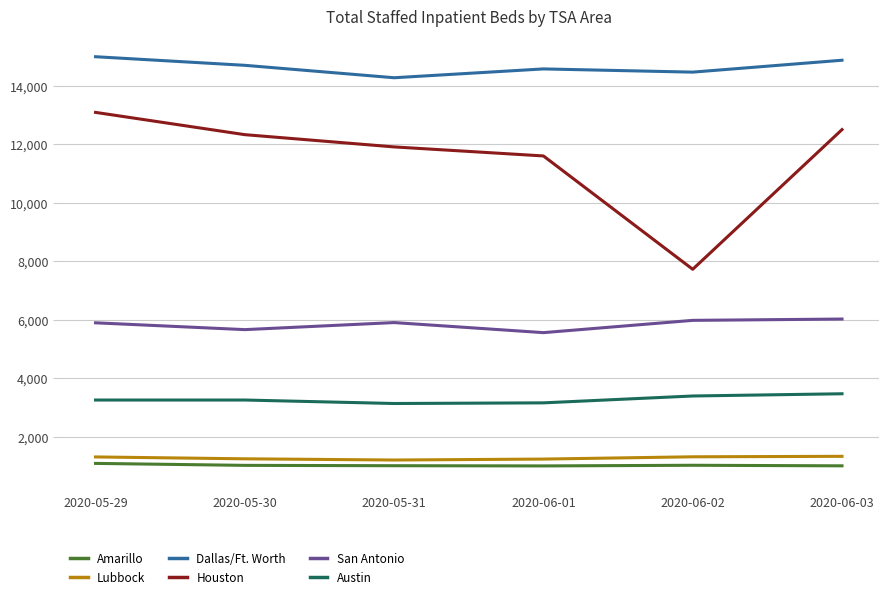

True or false: Dallas/Ft. Worth and San Antonio intersect in this chart.

False